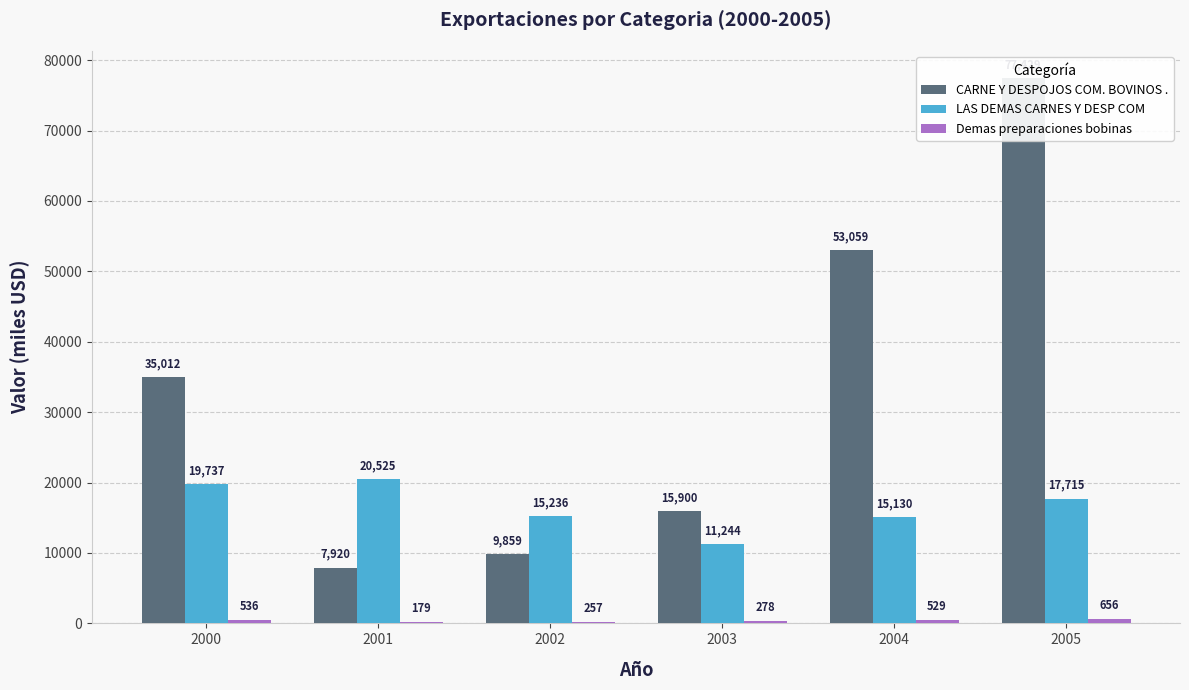

What is the maximum value for Demas preparaciones bobinas?

656.2